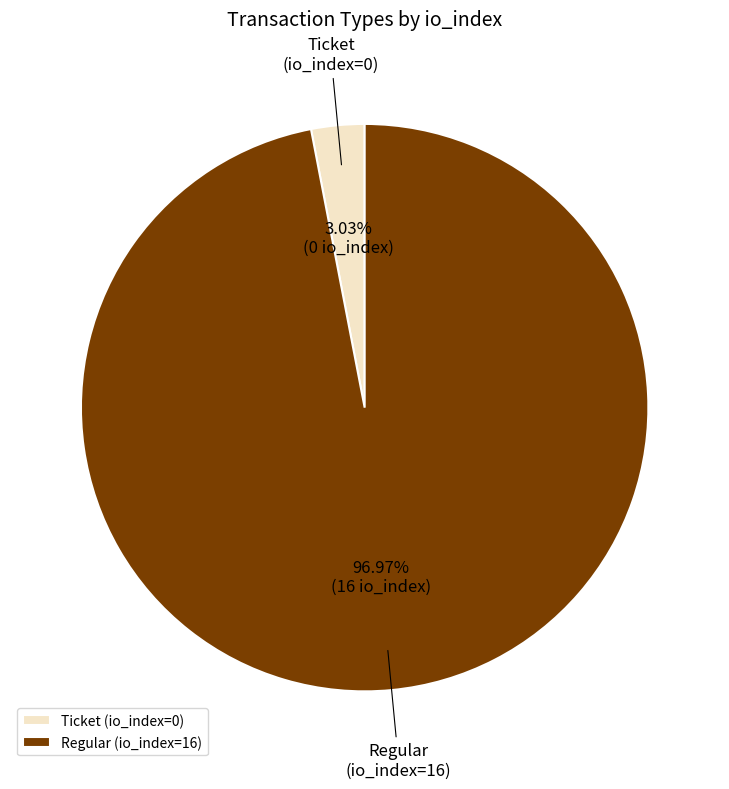

To the nearest percent, what is the combined percentage of Ticket and Regular?

100%